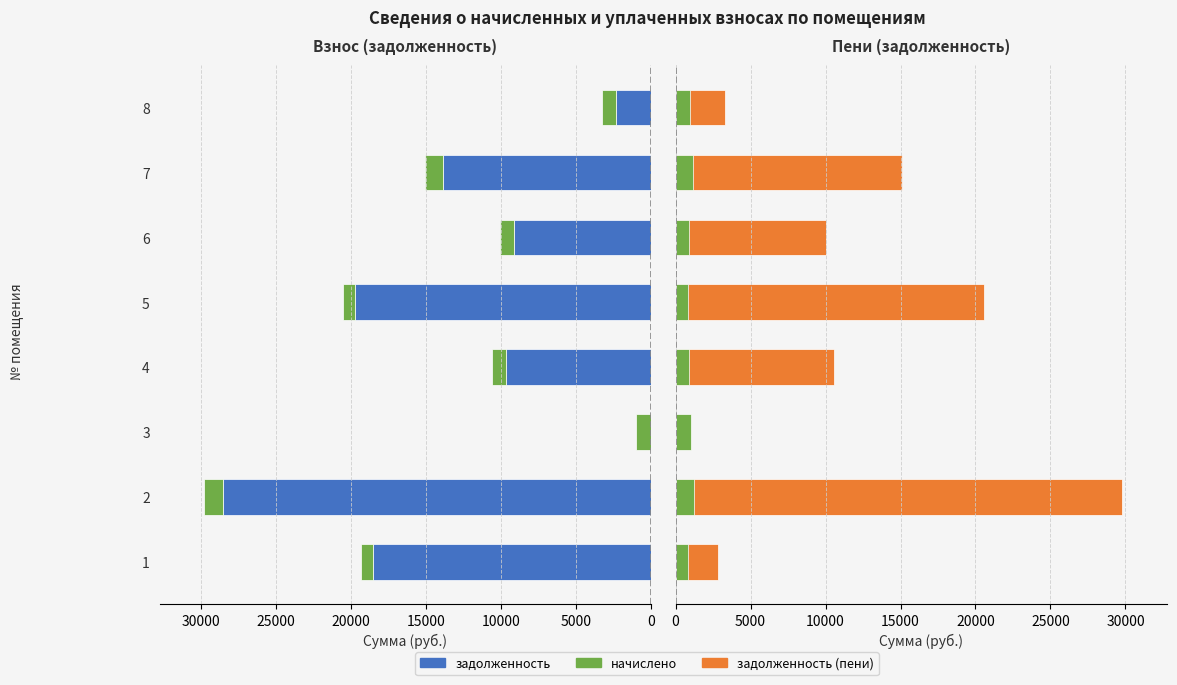

At how many categories does at least one series exceed 21647?

1